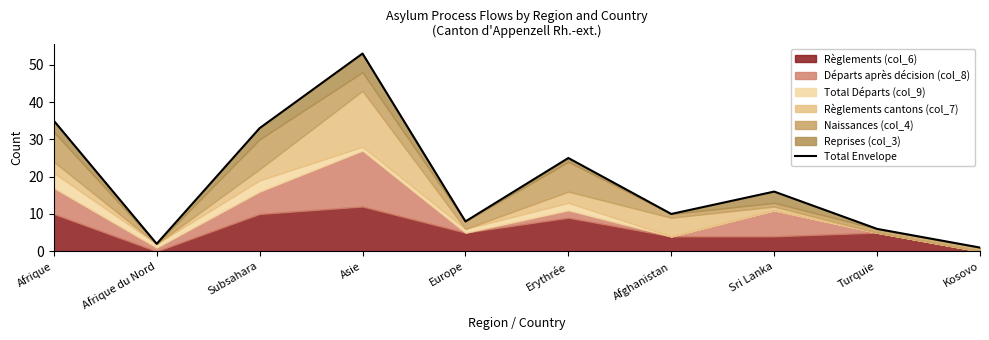

What is the change in value from Afrique du Nord to Europe?

+6